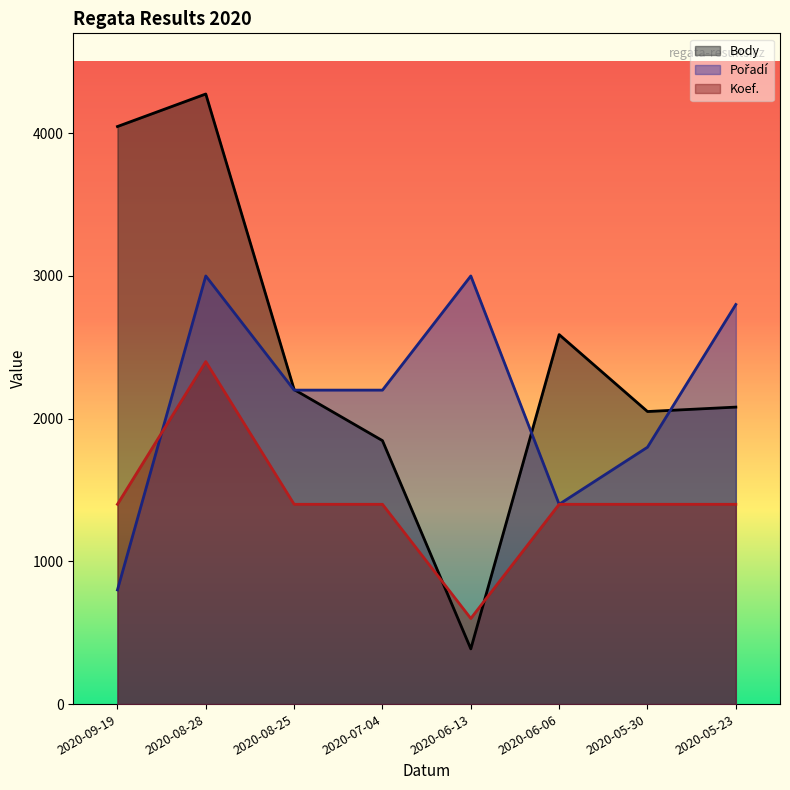

Rank the series by their average value, from highest to lowest.

Body, Pořadí, Koef.